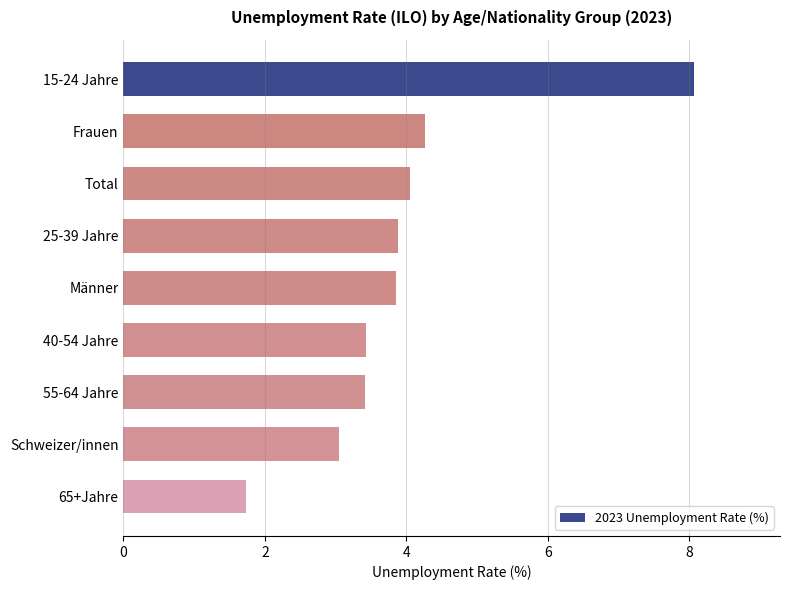

Which has a higher value, Total or 65+Jahre?

Total